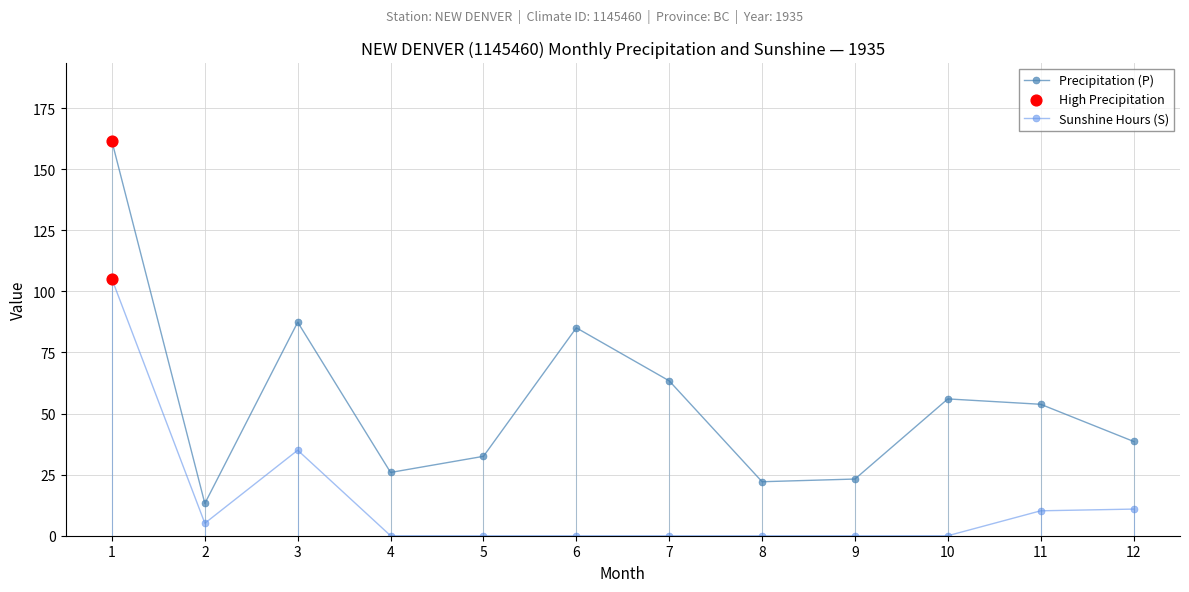

At which category is the sum across all series the highest?

1